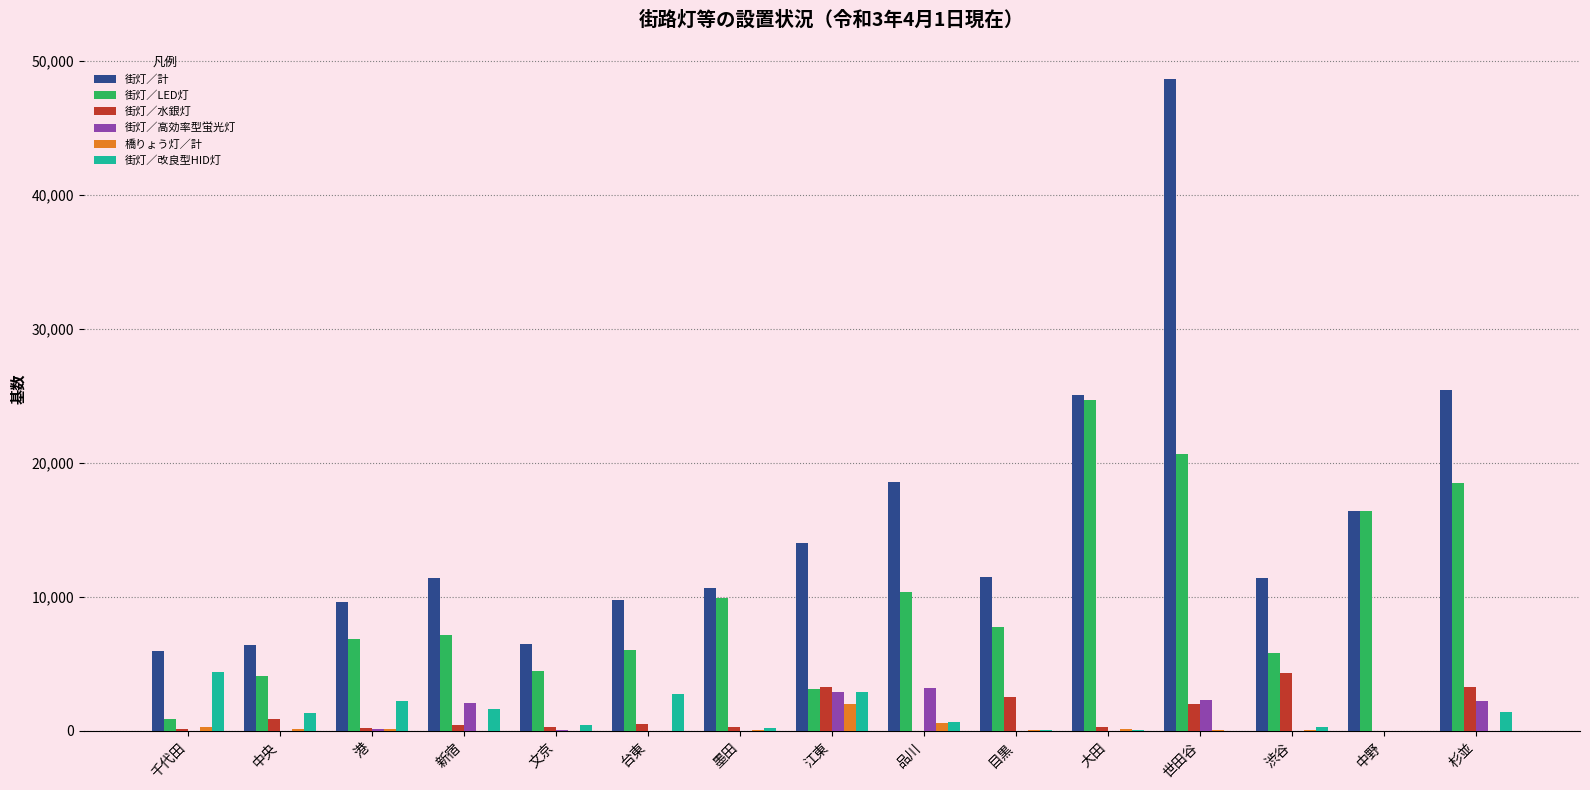

What is the sum of all 街灯／高効率型蛍光灯 values?

12890